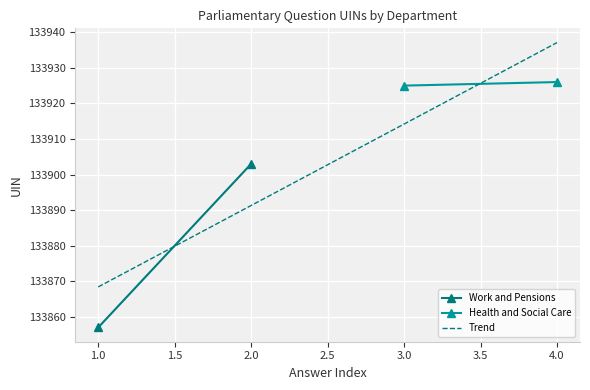

Is the value of Work and Pensions at 2018-03-28 greater than the value of Health and Social Care at 2018-03-27?

No